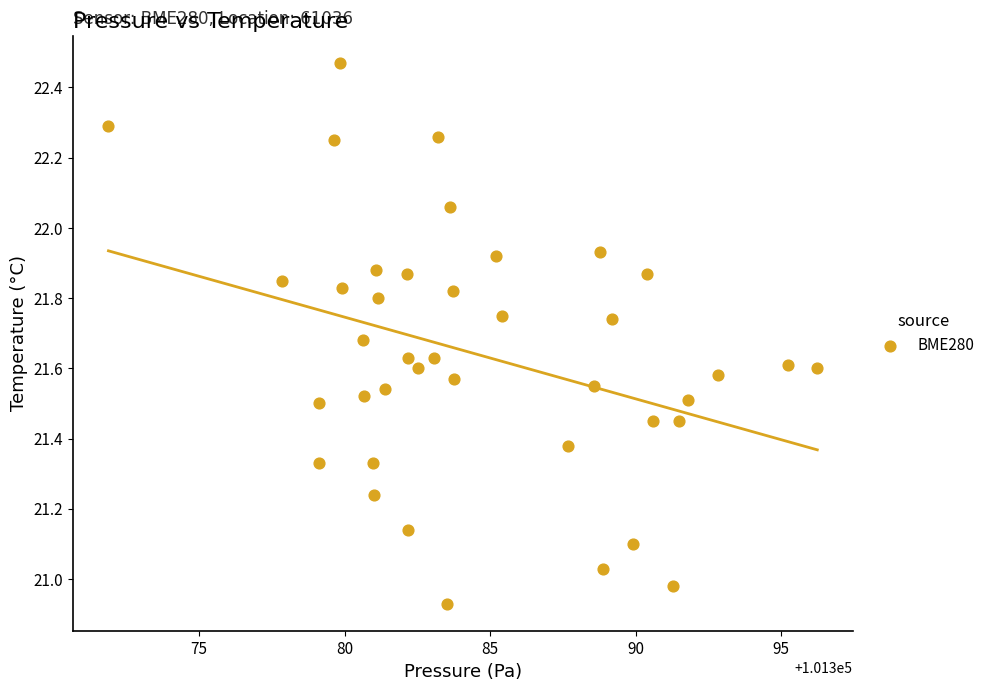

What is the range of X values (max minus min)?

24.4